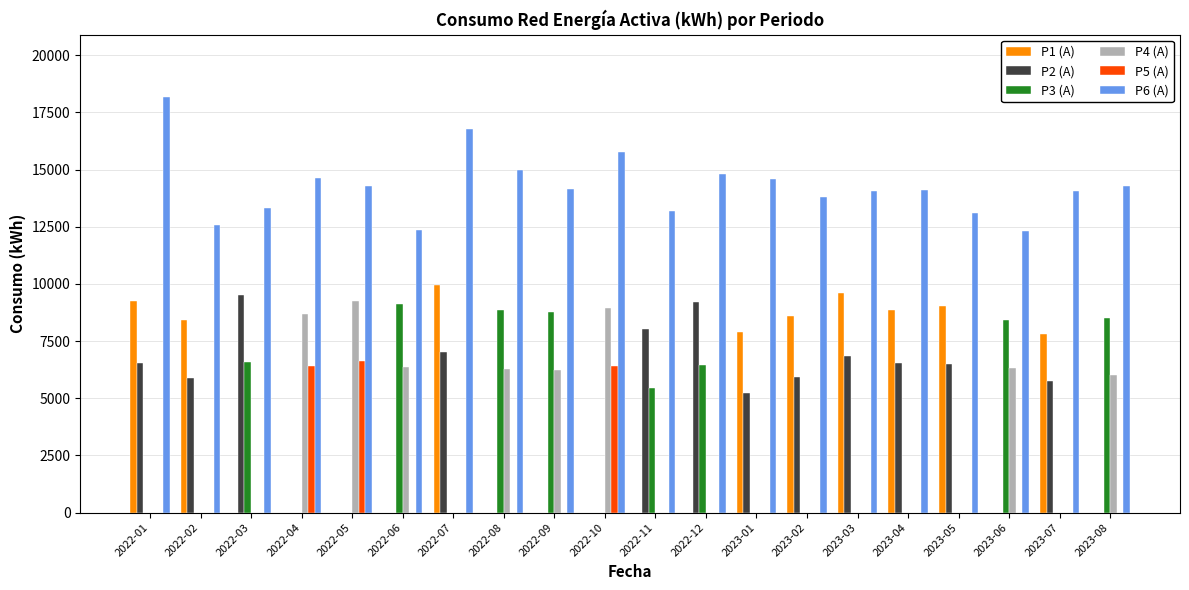

What is the maximum value shown in the chart?

18177